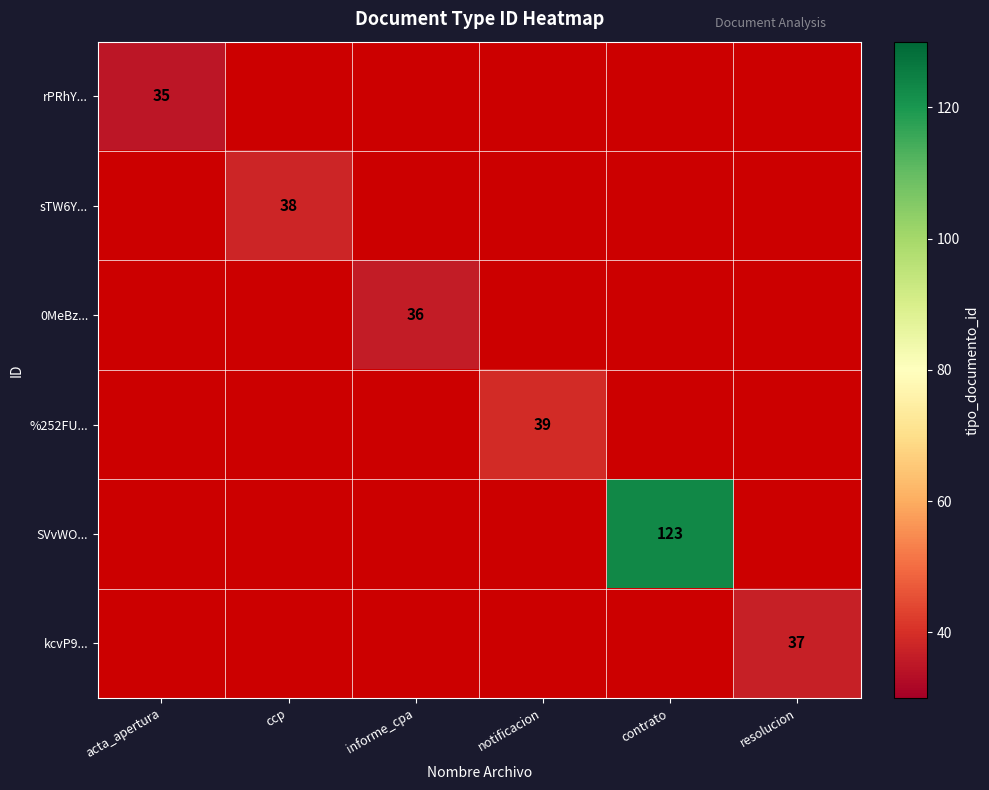

True or false: sTW6Y... has a value of 38 at ccp.

True